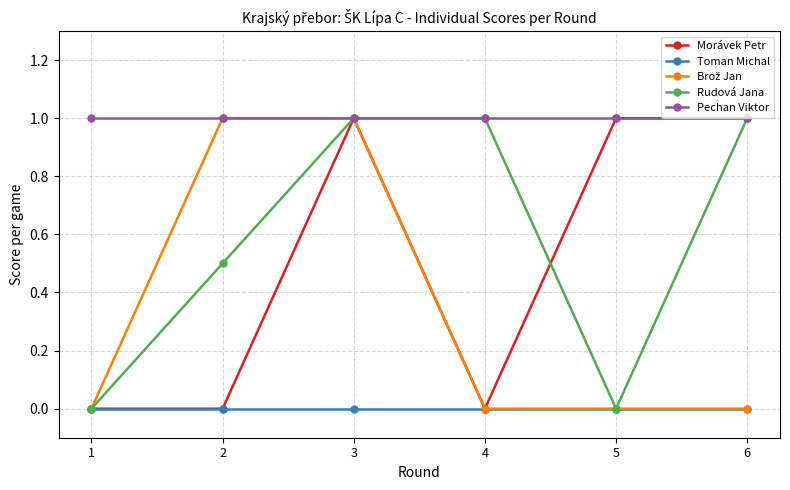

What is the difference between the maximum and second lowest values in the Morávek Petr series?

1.0